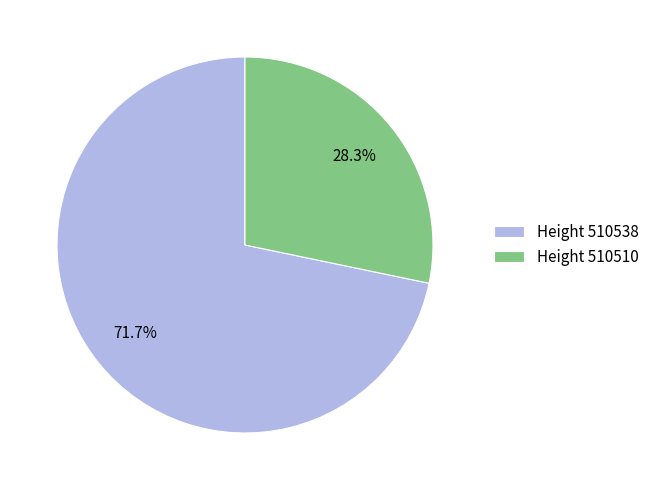

Between Height 510510 and Height 510538, which is larger?

Height 510538